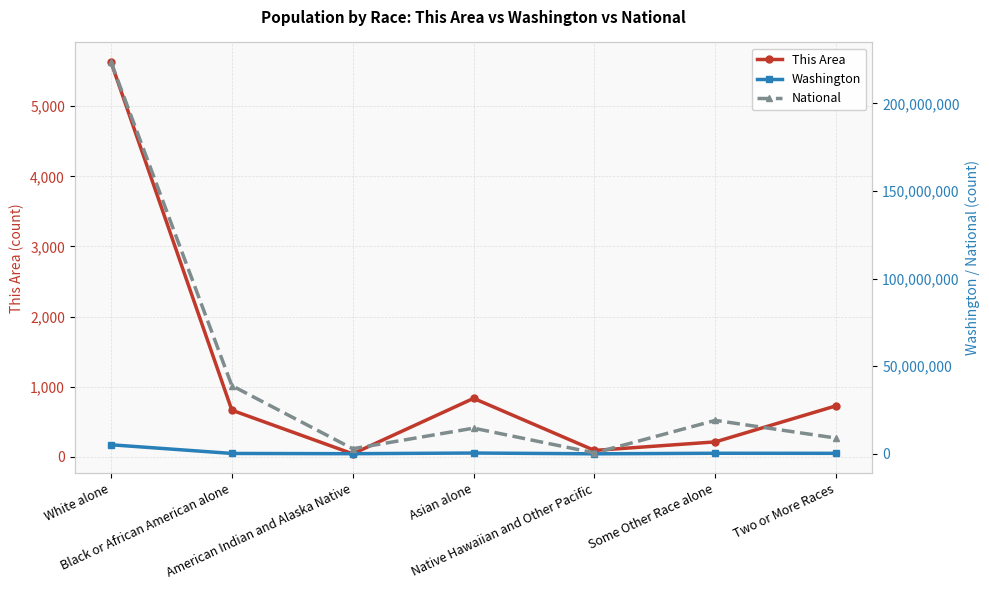

Is this an area chart (filled region under the line)?

No